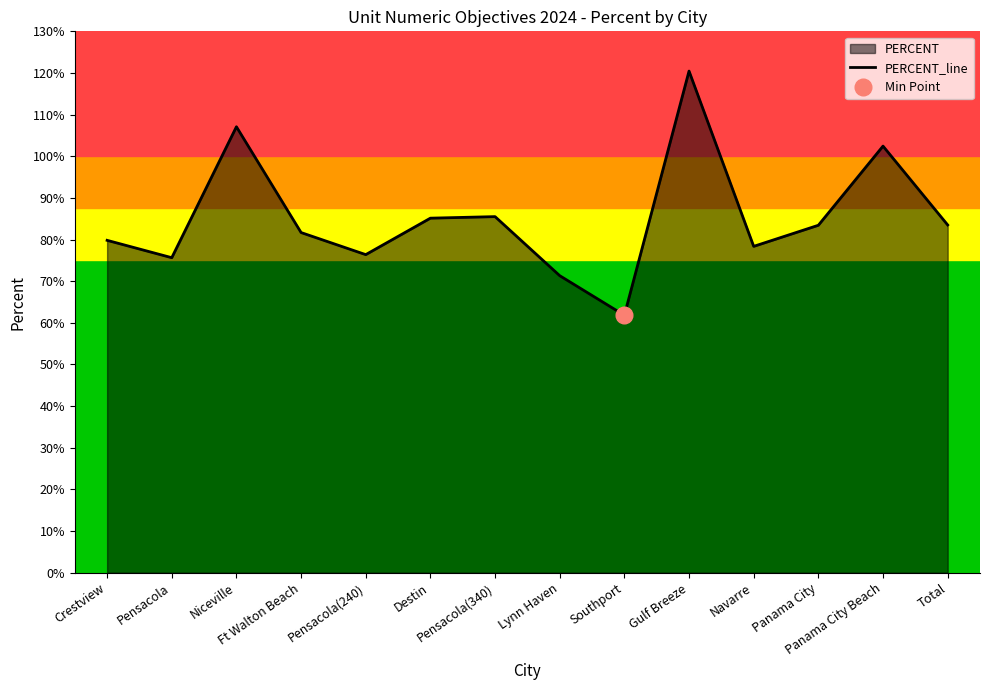

Rank the categories by value from lowest to highest.

Southport, Lynn Haven, Pensacola, Pensacola(240), Navarre, Crestview, Ft Walton Beach, Panama City, Total, Destin, Pensacola(340), Panama City Beach, Niceville, Gulf Breeze